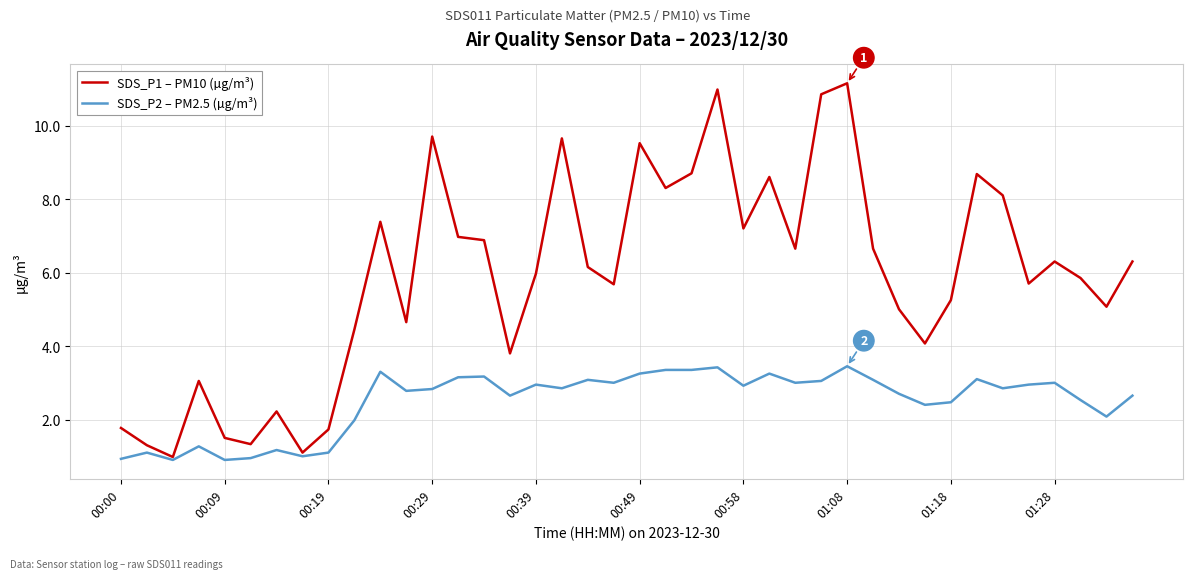

What is the sum of all SDS_P2 – PM2.5 (µg/m³) values?

99.9